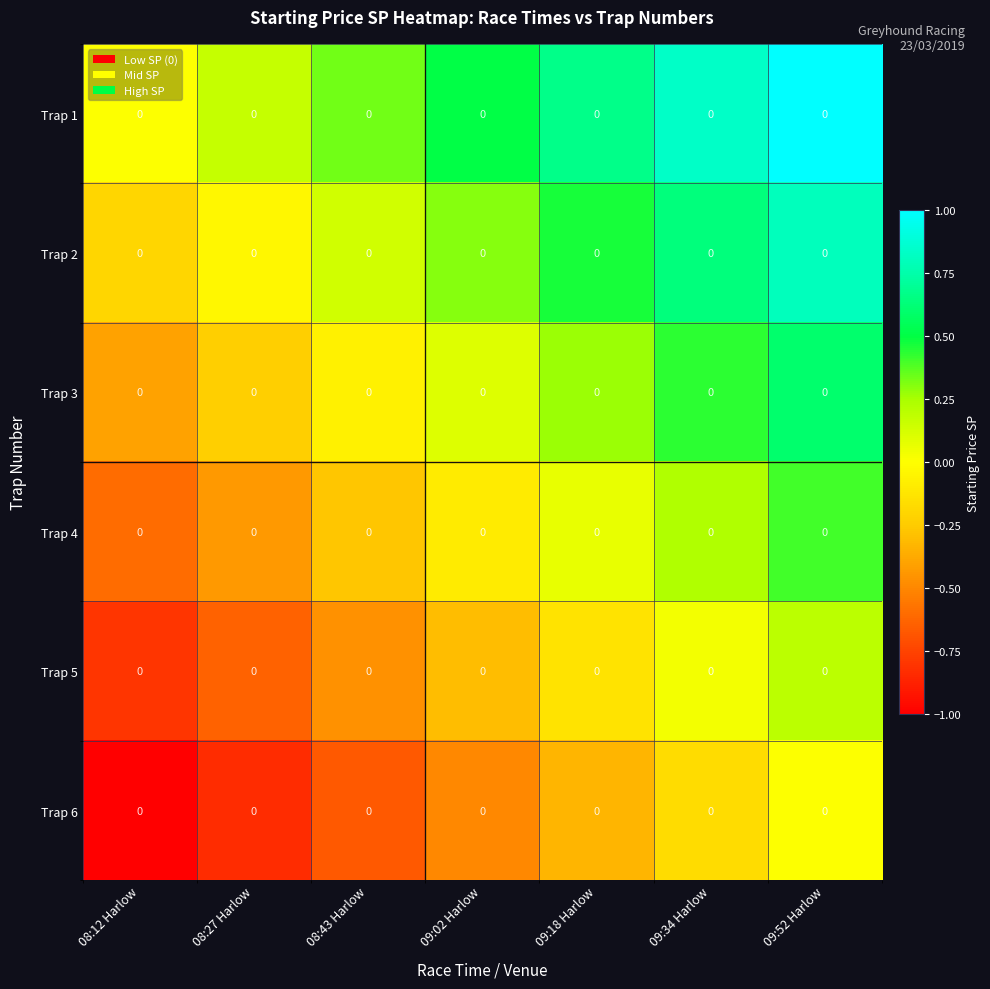

Reading left to right, extract all data points from this chart.

Trap 1: 08:12 Harlow=0.0	08:27 Harlow=0.0	08:43 Harlow=0.0	09:02 Harlow=0.0	09:18 Harlow=0.0	09:34 Harlow=0.0	09:52 Harlow=0.0
Trap 2: 08:12 Harlow=0.0	08:27 Harlow=0.0	08:43 Harlow=0.0	09:02 Harlow=0.0	09:18 Harlow=0.0	09:34 Harlow=0.0	09:52 Harlow=0.0
Trap 3: 08:12 Harlow=0.0	08:27 Harlow=0.0	08:43 Harlow=0.0	09:02 Harlow=0.0	09:18 Harlow=0.0	09:34 Harlow=0.0	09:52 Harlow=0.0
Trap 4: 08:12 Harlow=0.0	08:27 Harlow=0.0	08:43 Harlow=0.0	09:02 Harlow=0.0	09:18 Harlow=0.0	09:34 Harlow=0.0	09:52 Harlow=0.0
Trap 5: 08:12 Harlow=0.0	08:27 Harlow=0.0	08:43 Harlow=0.0	09:02 Harlow=0.0	09:18 Harlow=0.0	09:34 Harlow=0.0	09:52 Harlow=0.0
Trap 6: 08:12 Harlow=0.0	08:27 Harlow=0.0	08:43 Harlow=0.0	09:02 Harlow=0.0	09:18 Harlow=0.0	09:34 Harlow=0.0	09:52 Harlow=0.0